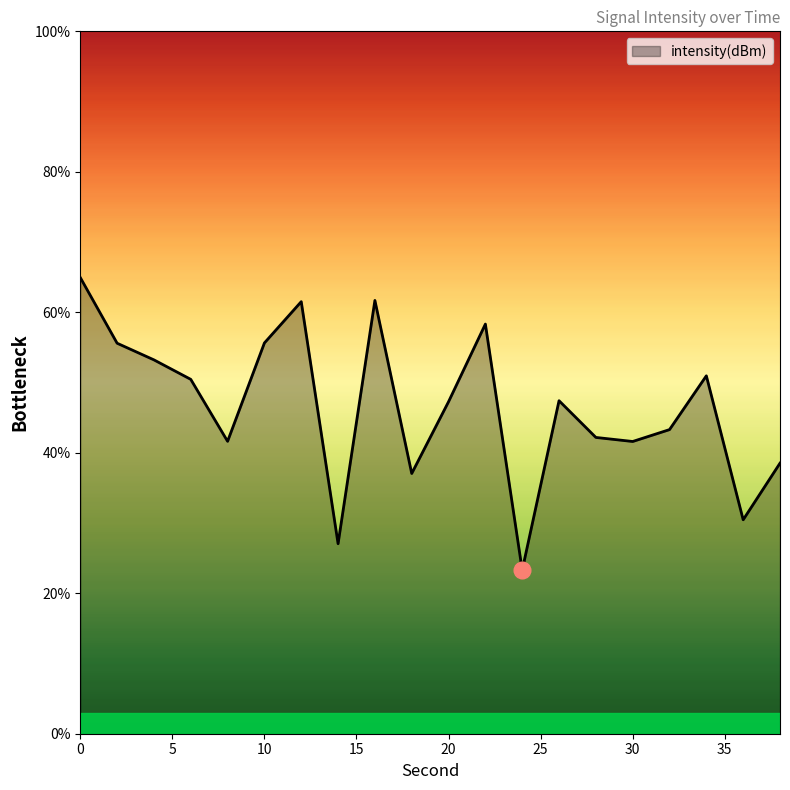

What is the minimum value shown in the chart?

23.3